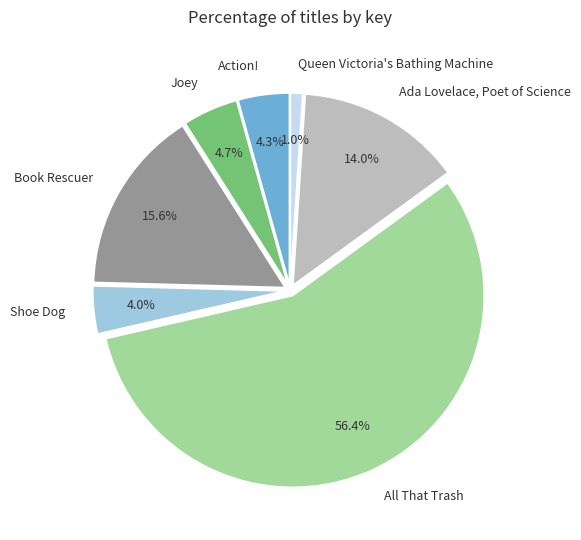

Rank the categories by value from lowest to highest.

Queen Victoria's Bathing Machine, Shoe Dog, Action!, Joey, Ada Lovelace, Poet of Science, Book Rescuer, All That Trash